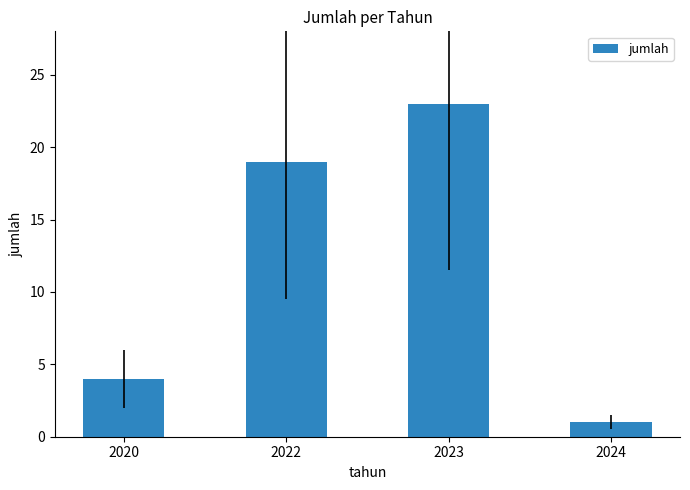

Are the bars horizontal?

No